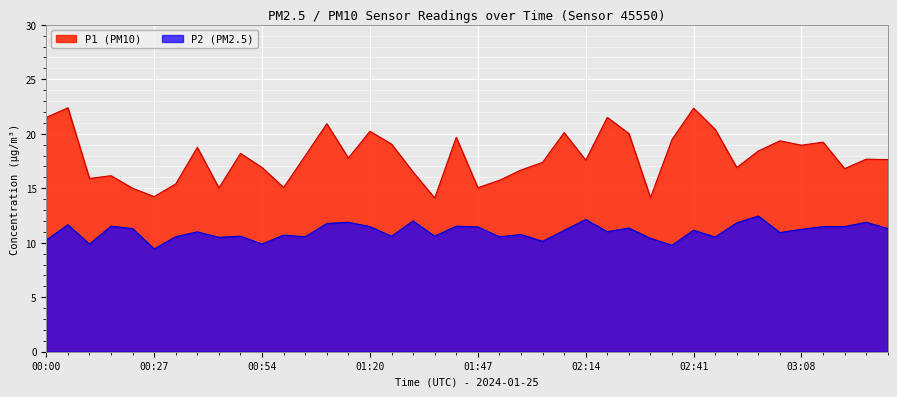

Reading left to right, list all the values displayed in this chart.

P1: 00:00=21.5	00:05=22.4	00:10=15.9	00:16=16.1	00:21=15.0	00:27=14.2	00:32=15.4	00:37=18.8	00:43=15.0	00:48=18.2	00:54=16.9	00:59=15.1	01:04=18.0	01:10=20.9	01:15=17.8	01:20=20.2	01:26=19.1	01:31=16.5	01:37=14.1	01:42=19.7	01:47=15.1	01:53=15.7	01:58=16.7	02:04=17.4	02:09=20.1	02:14=17.6	02:20=21.5	02:25=20.0	02:31=14.1	02:36=19.5	02:41=22.4	02:47=20.4	02:52=16.9	02:58=18.4	03:03=19.4	03:08=18.9	03:14=19.2	03:19=16.8	03:24=17.7	03:30=17.6
P2: 00:00=10.2	00:05=11.7	00:10=9.9	00:16=11.5	00:21=11.3	00:27=9.4	00:32=10.6	00:37=11.0	00:43=10.5	00:48=10.6	00:54=9.9	00:59=10.7	01:04=10.6	01:10=11.8	01:15=11.9	01:20=11.5	01:26=10.6	01:31=12.0	01:37=10.6	01:42=11.5	01:47=11.4	01:53=10.6	01:58=10.8	02:04=10.1	02:09=11.1	02:14=12.1	02:20=11.0	02:25=11.3	02:31=10.4	02:36=9.8	02:41=11.2	02:47=10.5	02:52=11.8	02:58=12.4	03:03=10.9	03:08=11.2	03:14=11.5	03:19=11.5	03:24=11.9	03:30=11.3